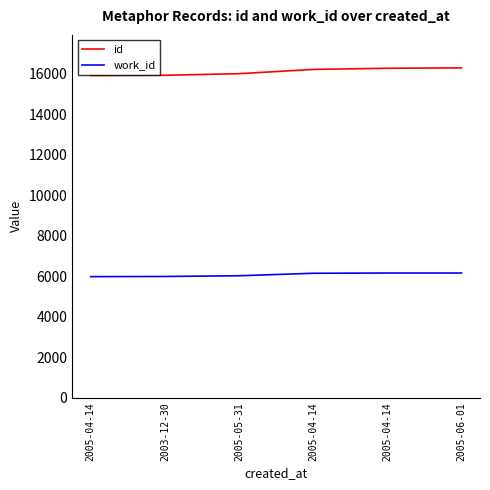

How many lines are shown in the chart?

2